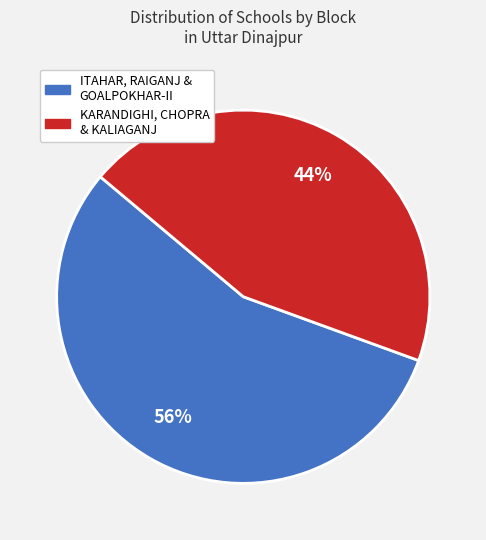

How many segments does this pie chart have?

2